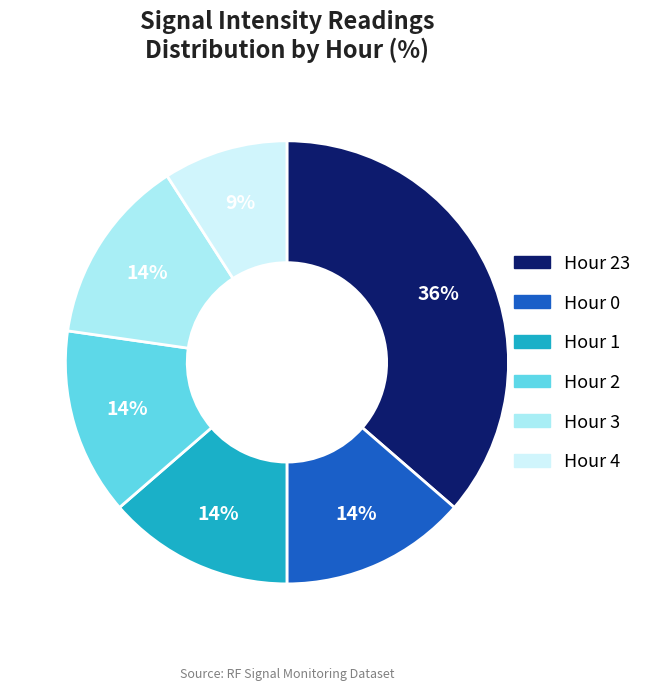

To the nearest percent, what is the average slice percentage?

17%